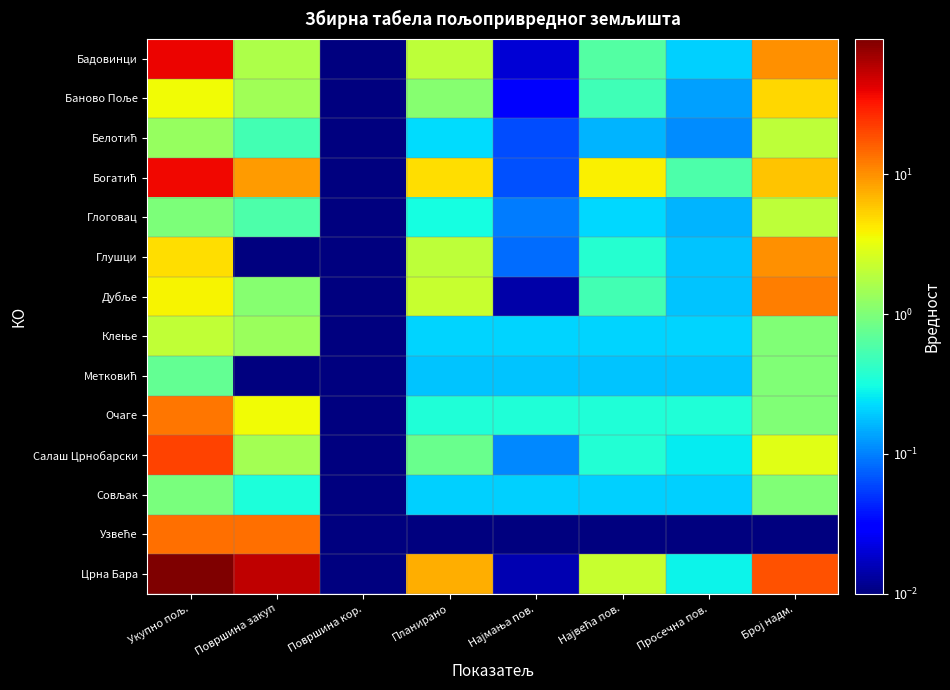

At which category is the sum across all series the highest?

Укупно пољ.